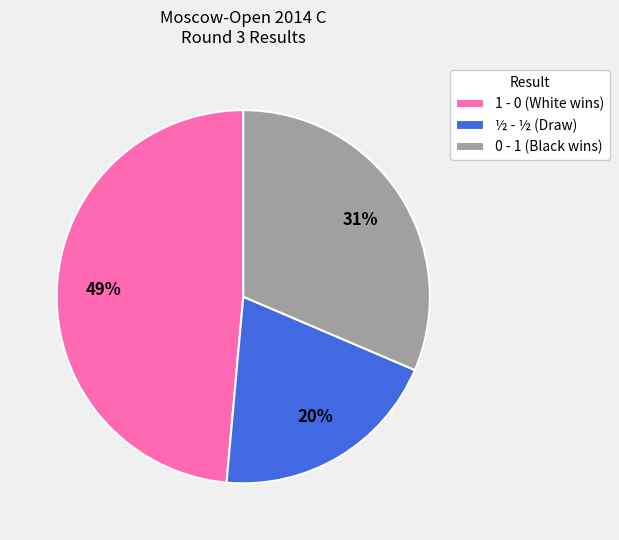

What is the largest slice in the pie chart?

1 - 0 (White wins)